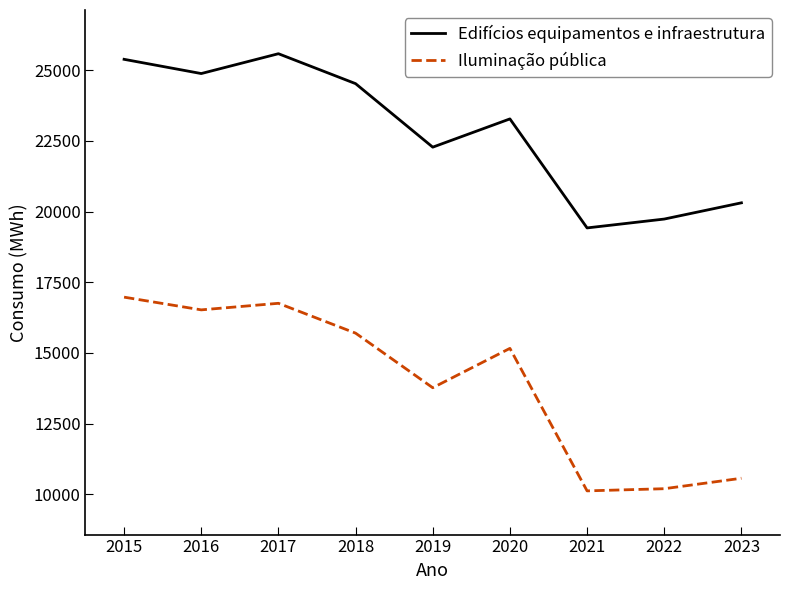

Which series has the largest total across all categories?

Edifícios equipamentos e infraestrutura